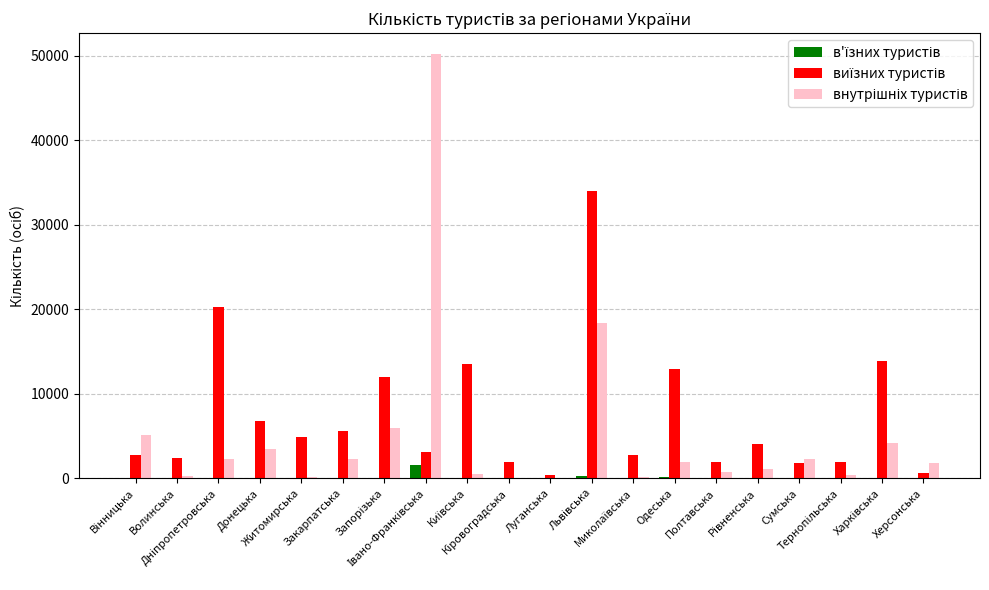

What is the greatest value displayed?

50176